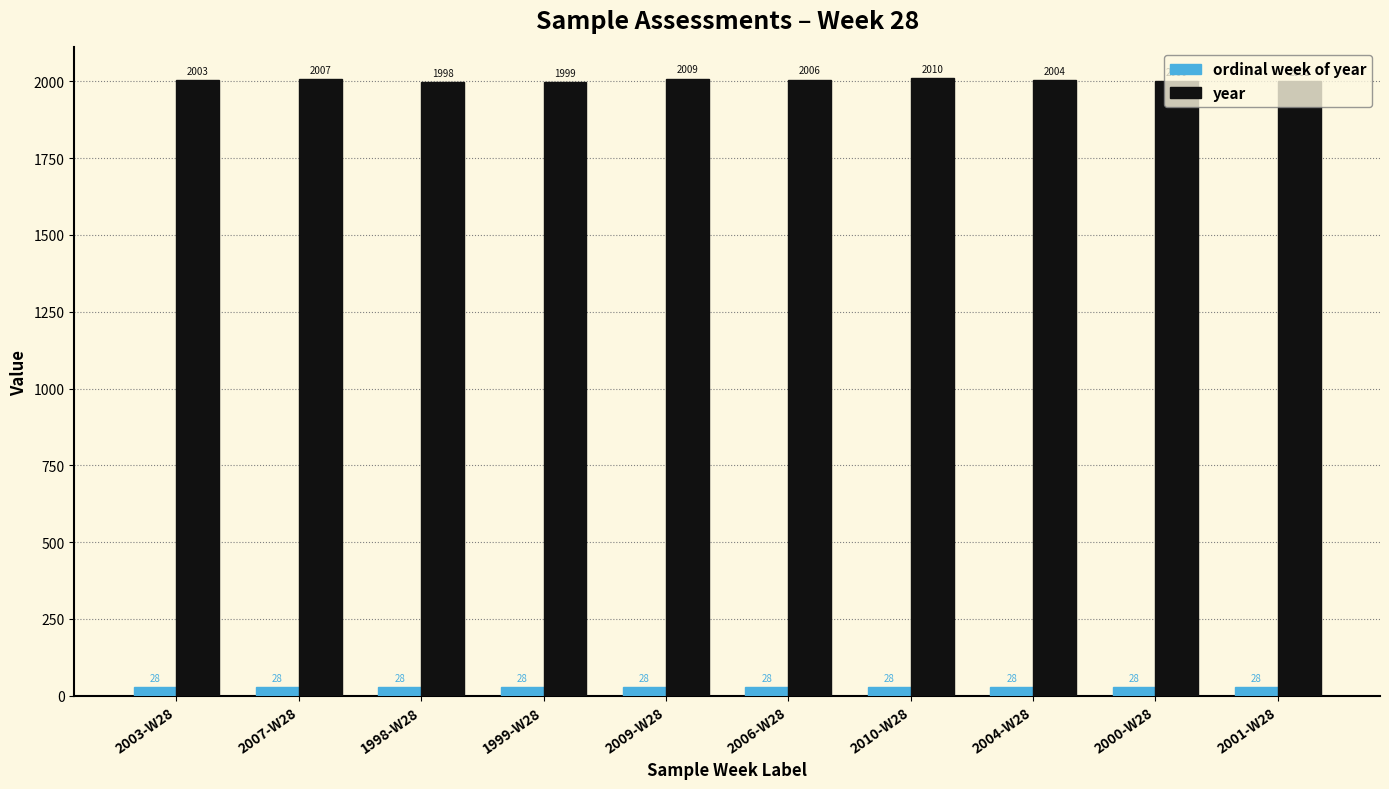

Are the bars horizontal?

No